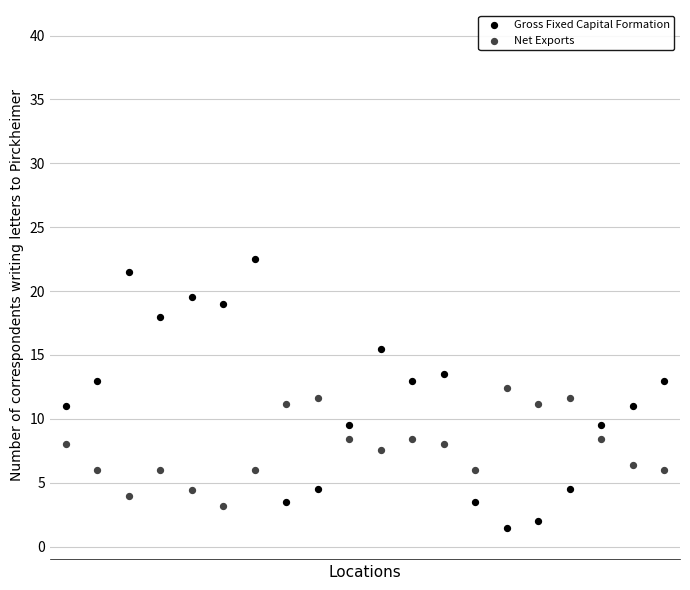

Which series has the largest Y range (max minus min)?

Gross Fixed Capital Formation